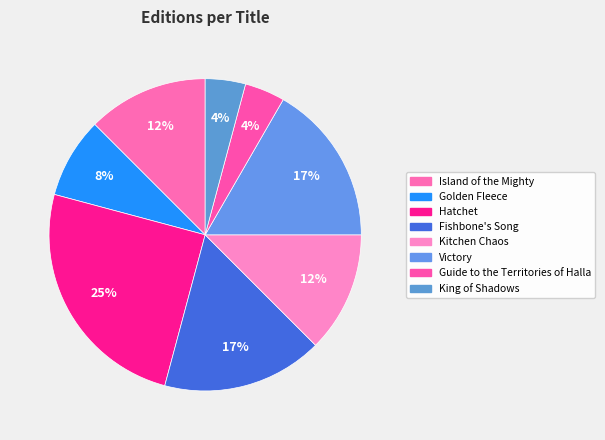

How many slices are in this pie chart?

8